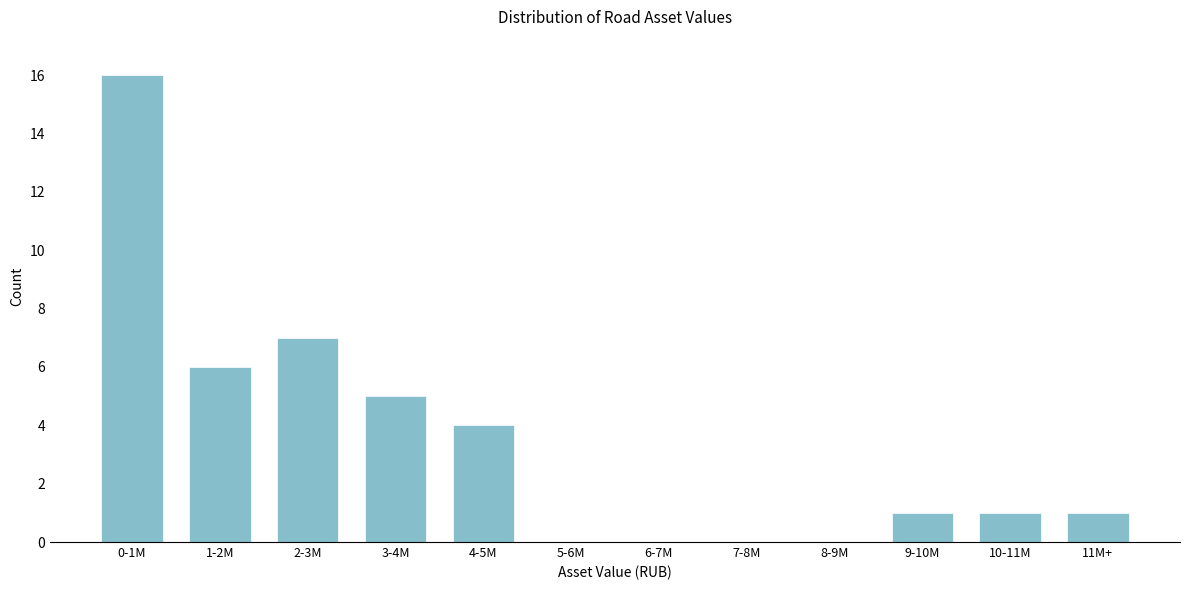

Reading left to right, what are all the values shown in this chart?

0-1M=16	1-2M=6	2-3M=7	3-4M=5	4-5M=4	5-6M=0	6-7M=0	7-8M=0	8-9M=0	9-10M=1	10-11M=1	11M+=1